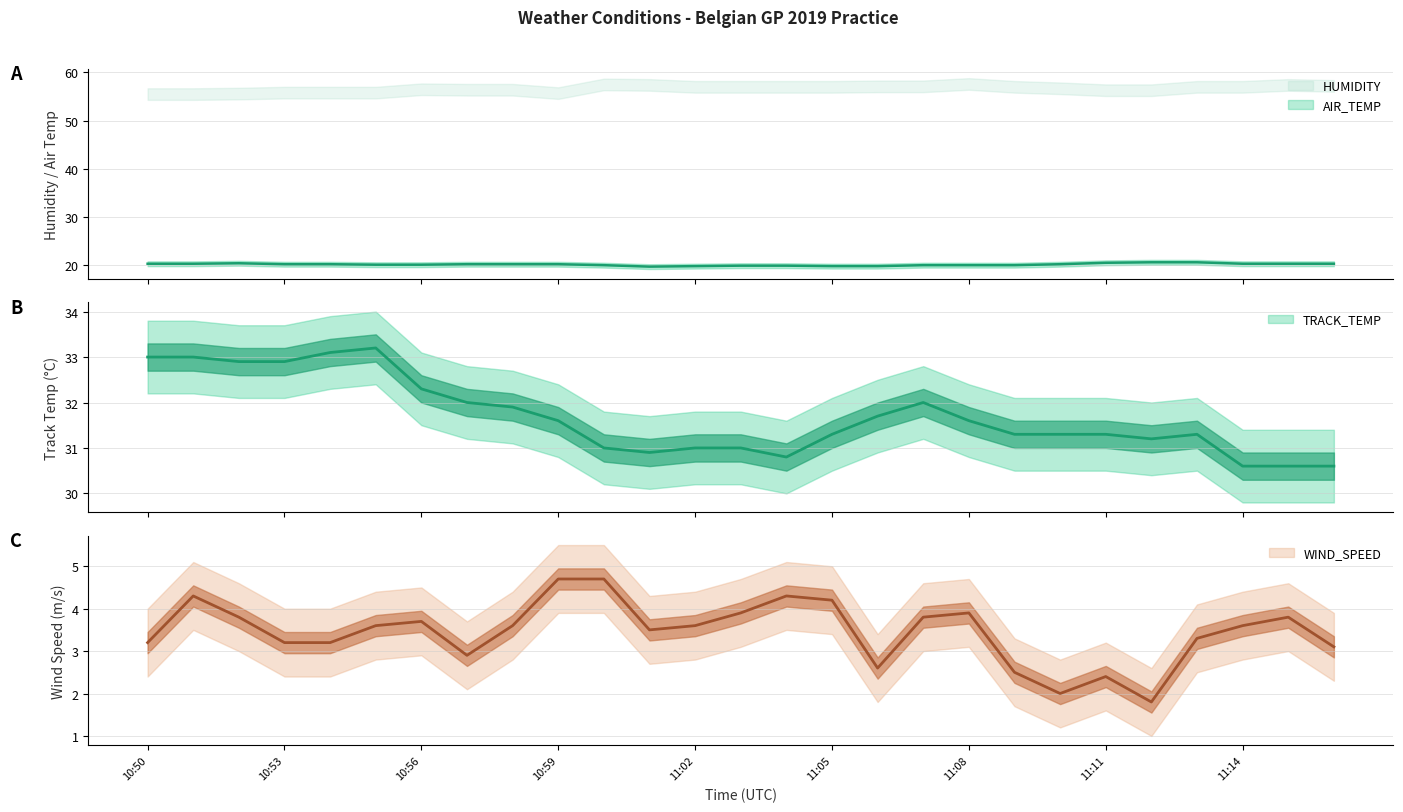

Reading left to right, what are all the values shown in this chart?

AIR_TEMP: 10:50=20.3	10:51=20.3	10:52=20.4	10:53=20.2	10:54=20.2	10:55=20.1	10:56=20.1	10:57=20.2	10:58=20.2	10:59=20.2	11:00=20.0	11:01=19.7	11:02=19.8	11:03=19.9	11:04=19.9	11:05=19.8	11:06=19.8	11:07=20.0	11:08=20.0	11:09=20.0	11:10=20.2	11:11=20.5	11:12=20.6	11:13=20.6	11:14=20.3	11:15=20.3	11:16=20.3
TRACK_TEMP: 10:50=33.0	10:51=33.0	10:52=32.9	10:53=32.9	10:54=33.1	10:55=33.2	10:56=32.3	10:57=32.0	10:58=31.9	10:59=31.6	11:00=31.0	11:01=30.9	11:02=31.0	11:03=31.0	11:04=30.8	11:05=31.3	11:06=31.7	11:07=32.0	11:08=31.6	11:09=31.3	11:10=31.3	11:11=31.3	11:12=31.2	11:13=31.3	11:14=30.6	11:15=30.6	11:16=30.6
WIND_SPEED: 10:50=3.2	10:51=4.3	10:52=3.8	10:53=3.2	10:54=3.2	10:55=3.6	10:56=3.7	10:57=2.9	10:58=3.6	10:59=4.7	11:00=4.7	11:01=3.5	11:02=3.6	11:03=3.9	11:04=4.3	11:05=4.2	11:06=2.6	11:07=3.8	11:08=3.9	11:09=2.5	11:10=2.0	11:11=2.4	11:12=1.8	11:13=3.3	11:14=3.6	11:15=3.8	11:16=3.1